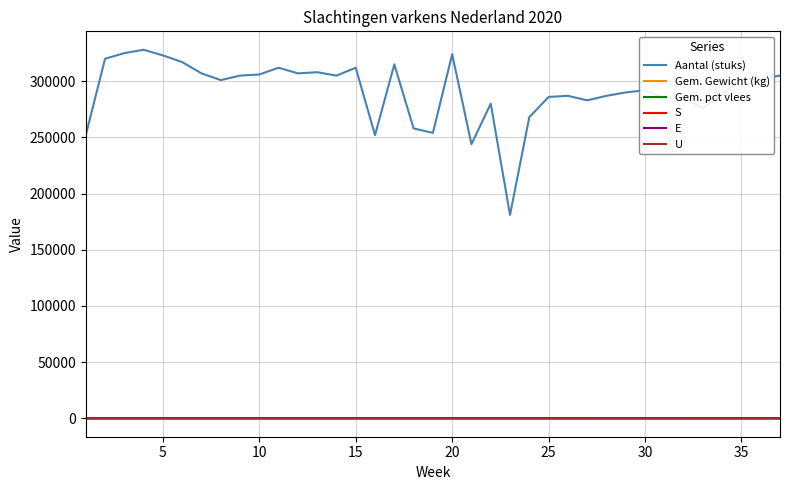

What are all the series names shown in the legend?

Aantal (stuks), Gem. Gewicht (kg), Gem. pct vlees, S, E, U